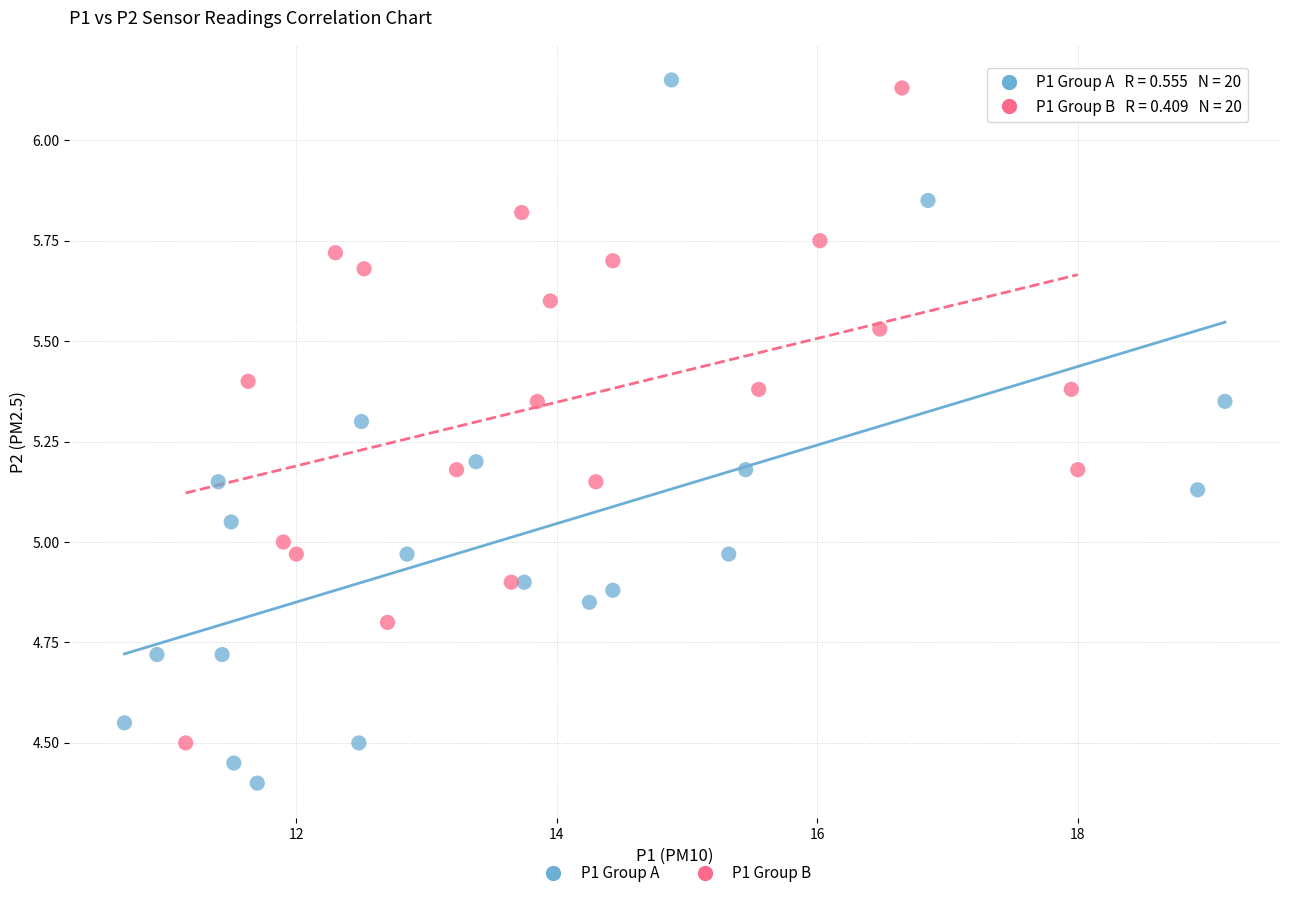

Which series has the largest Y range (max minus min)?

P1 Group A